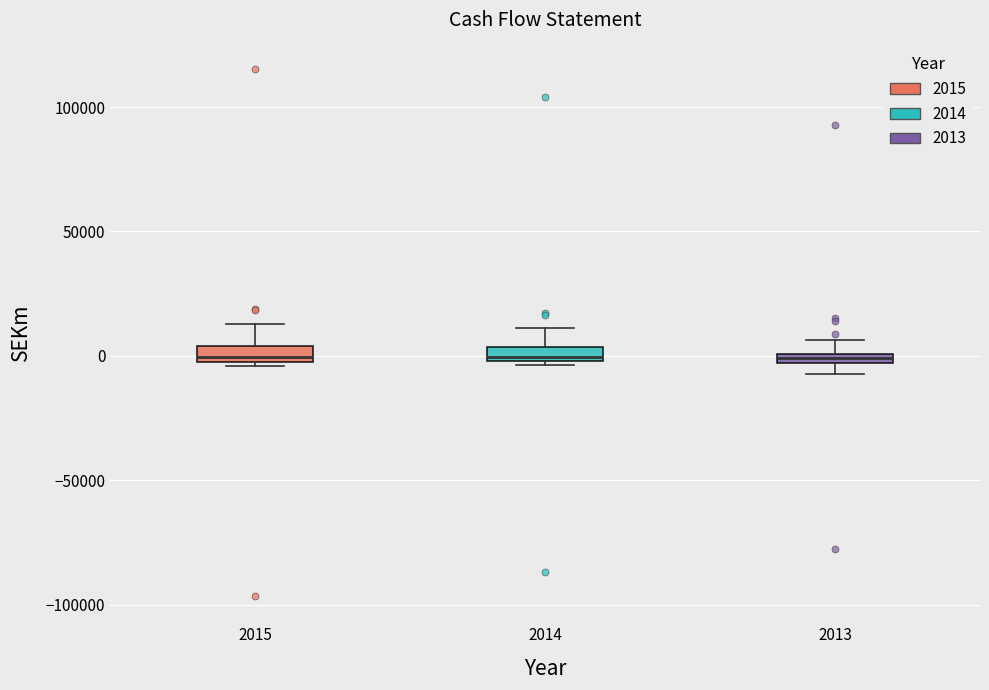

Where does the upper whisker of the box at x = 2013 end on the y-axis? The values are not printed on the chart, so give them approximately, as read against the axis.

5000